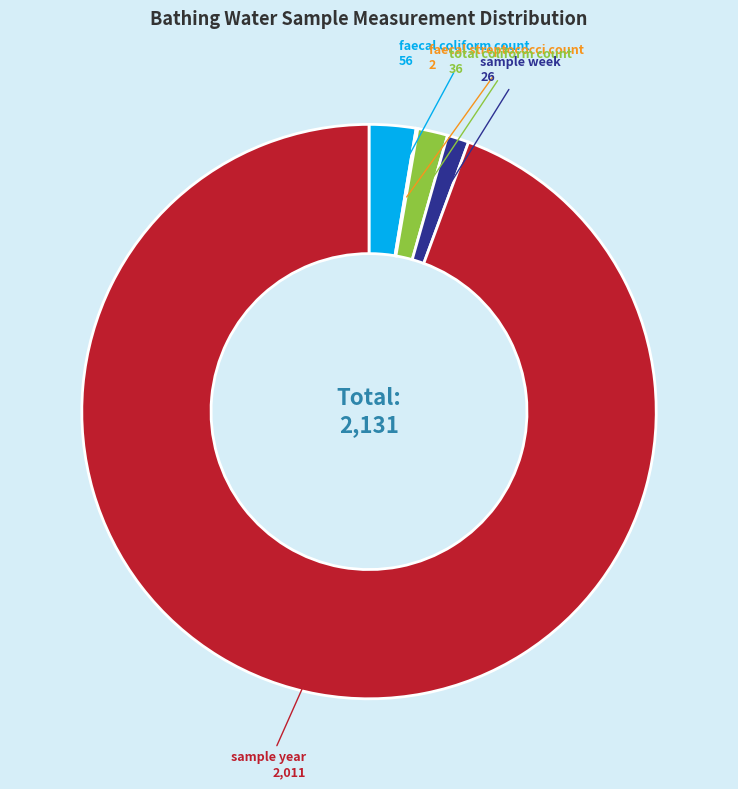

Is it true that faecal coliform count is 8% of the pie?

False